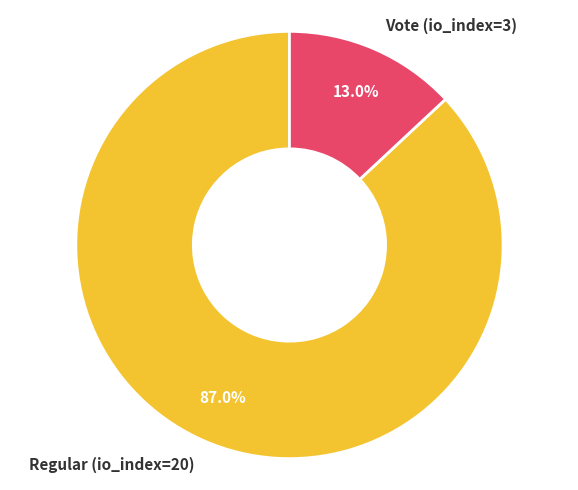

How many slices are in this pie chart?

2